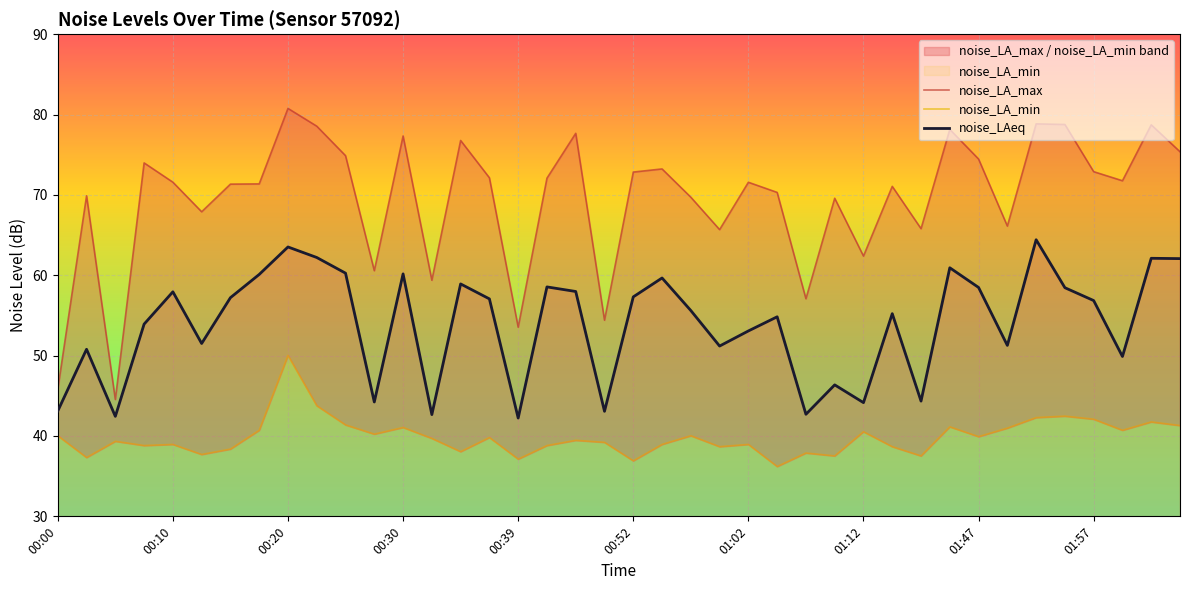

What is the value of the noise_LAeq point at the 34th from the left?

51.3